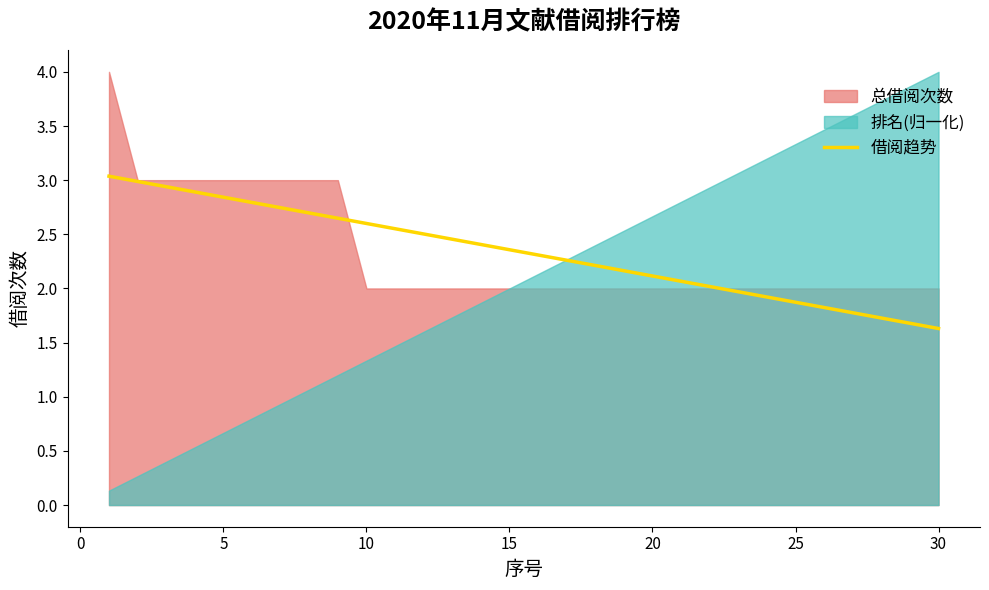

True or false: 借阅趋势 has a value of 2.4 at 15.

True